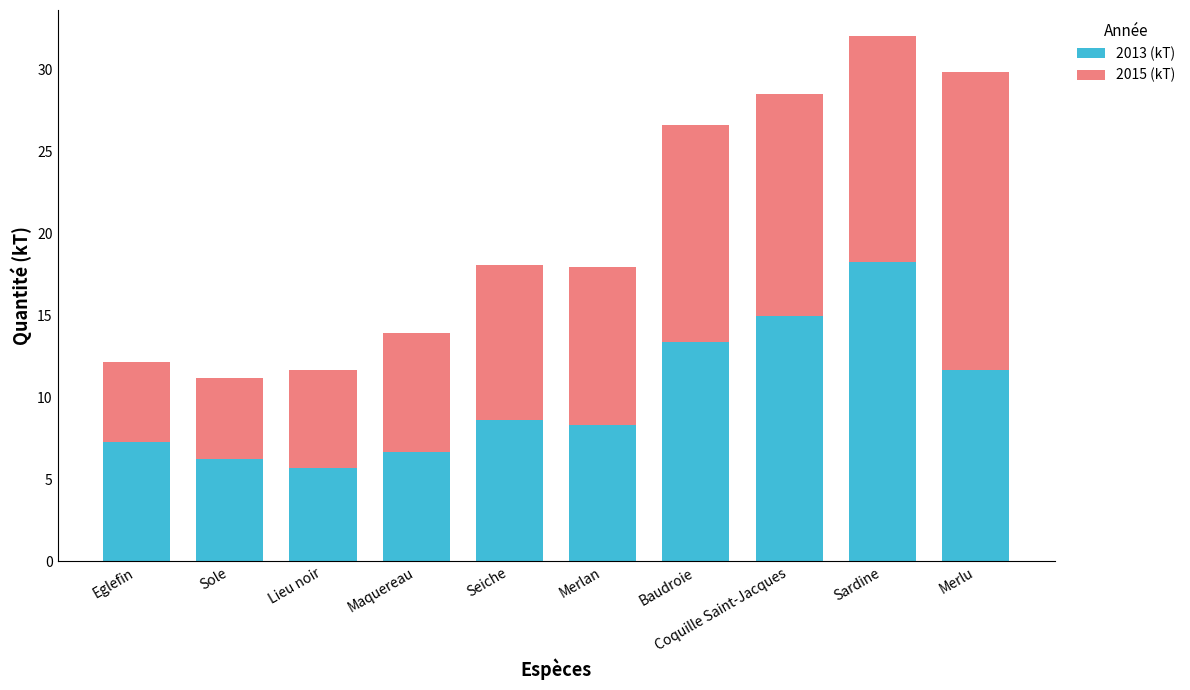

At which category is the sum across all series the highest?

Sardine